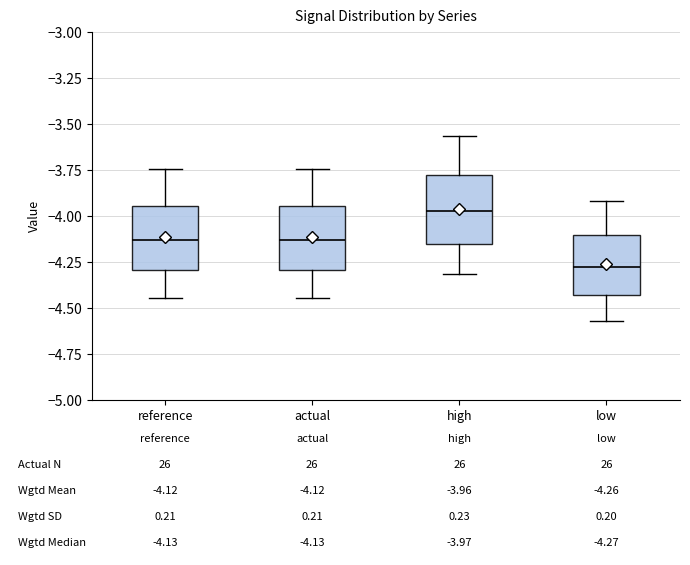

Which box's median line is the highest?

high